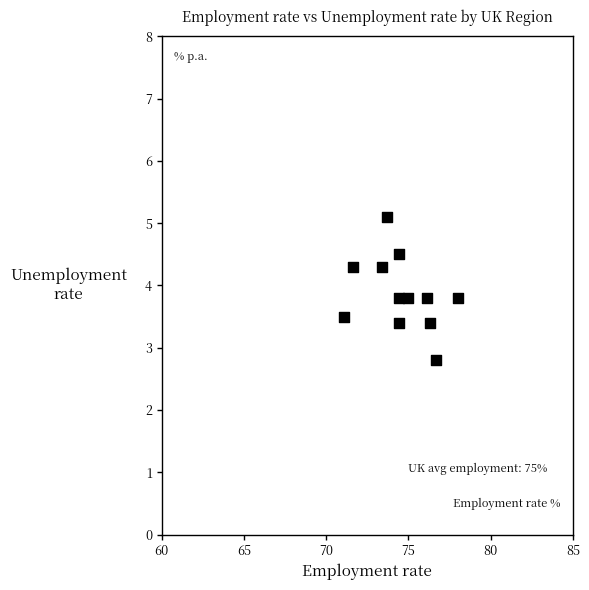

What Y value in the scatter plot is closest to 3?

2.8